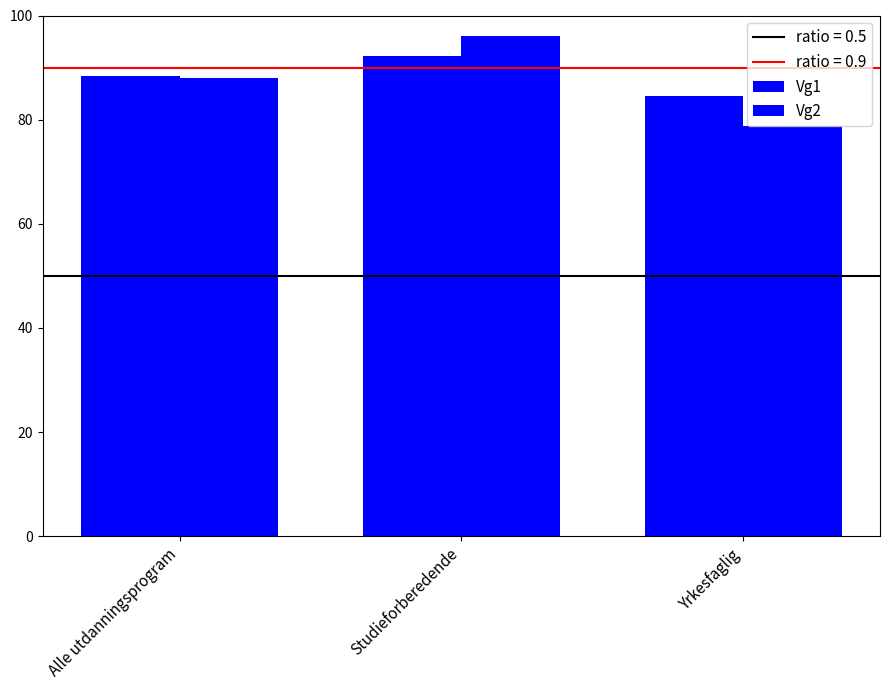

Is the value of Vg2 at Studieforberedende greater than the value of Vg1 at Studieforberedende?

Yes